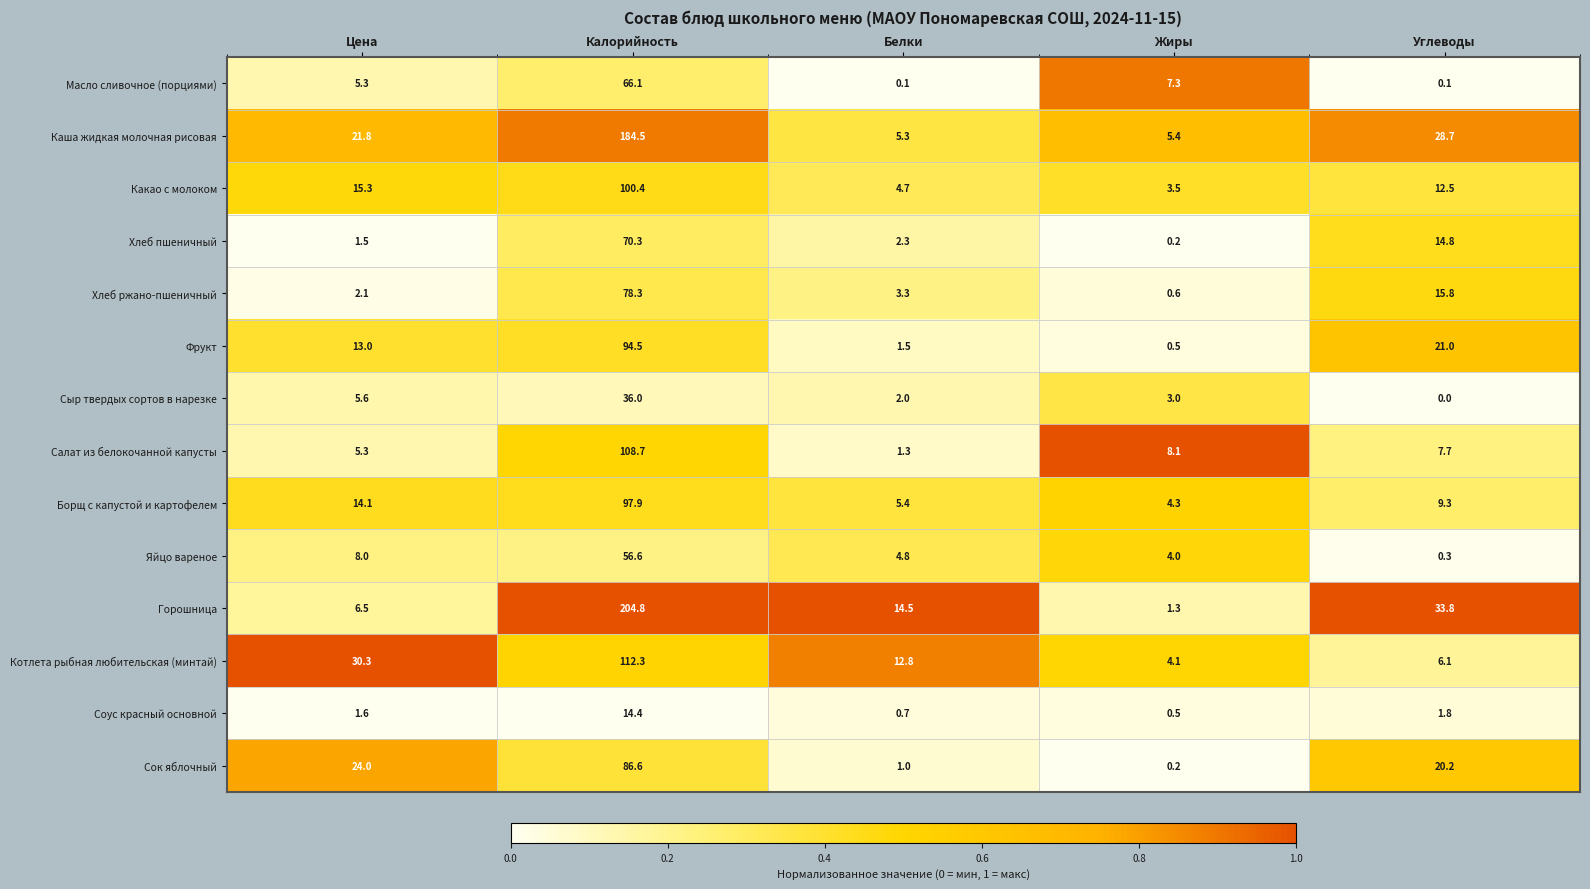

At which category does the chart reach its peak across all series?

Калорийность